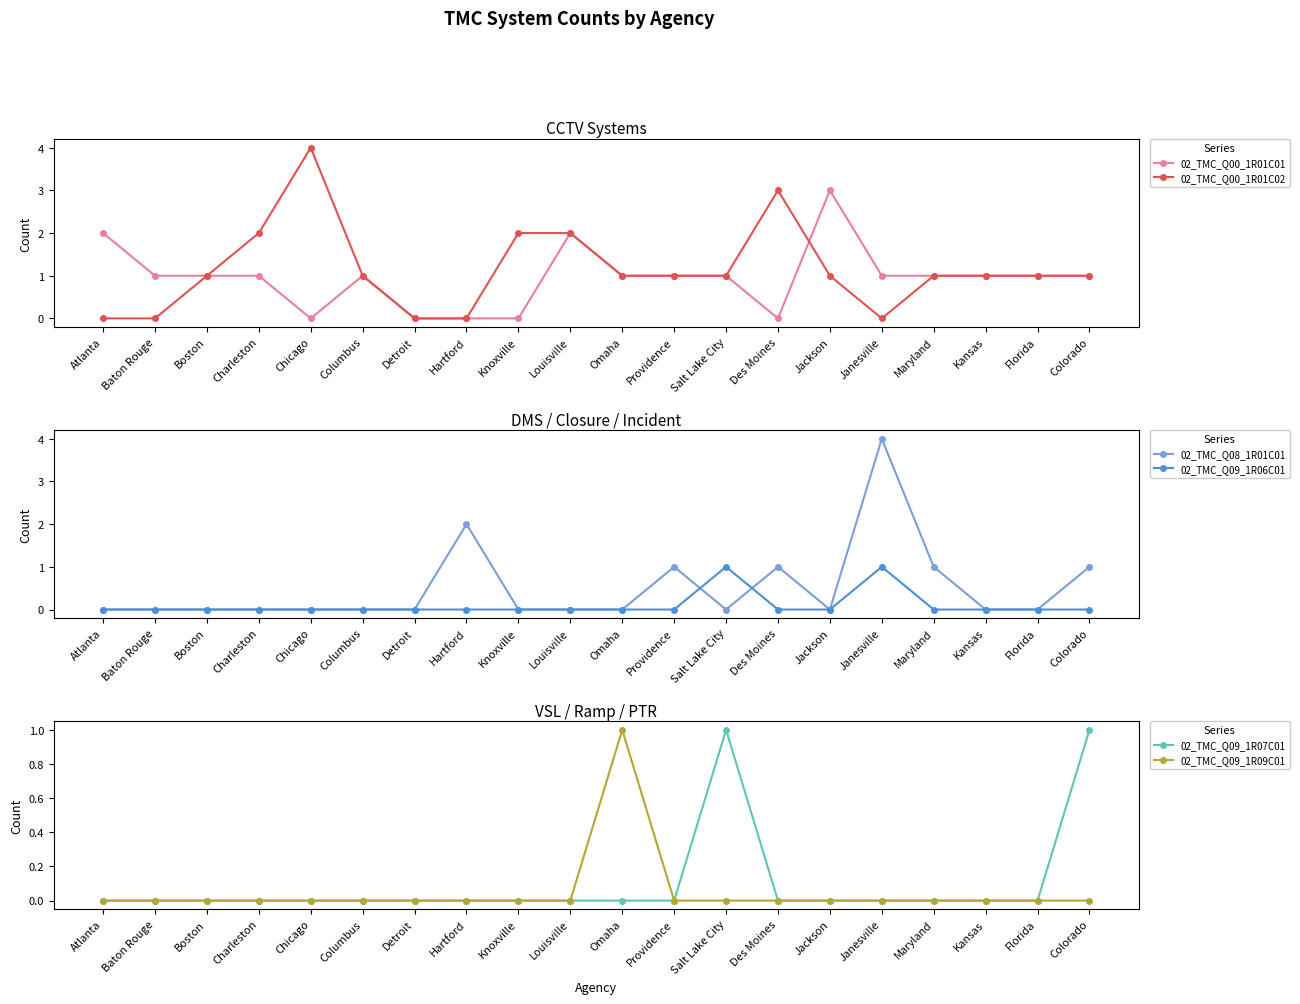

The value of 02_TMC_Q09_1R07C01 at Boston is 0. True or false?

True